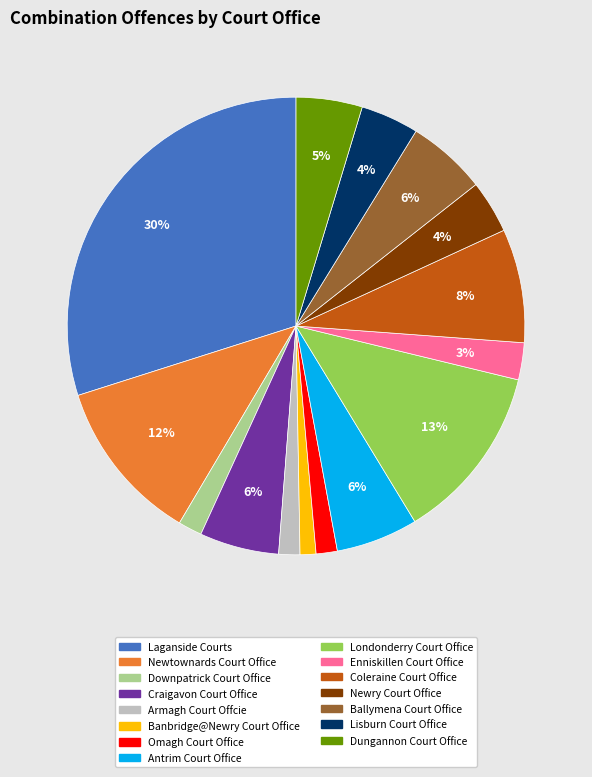

To the nearest percent, what is the average slice percentage?

7%